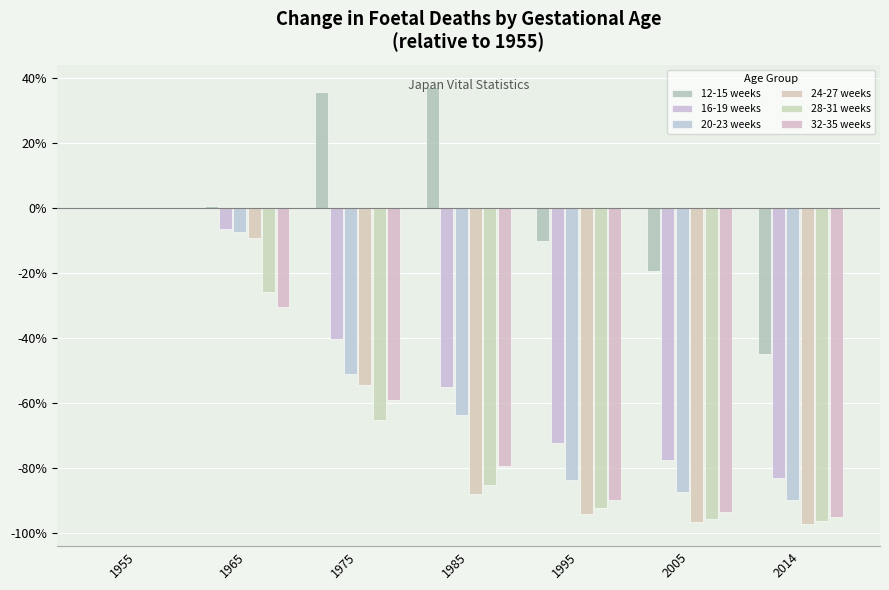

List the labels in order of 20-23 weeks value, largest first.

1955, 1965, 1975, 1985, 1995, 2005, 2014